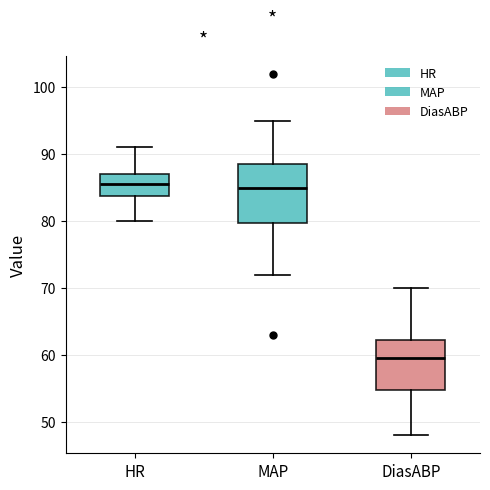

Reading left to right, read every box against the y-axis: the position of its median line, the range the box covers, and the ends of its whiskers. The values are not printed on the chart, so give them approximately, as read against the axis.

HR: median 86, box 84 to 87, whiskers 80 to 91
MAP: median 85, box 80 to 89, whiskers 72 to 95
DiasABP: median 60, box 55 to 62, whiskers 48 to 70